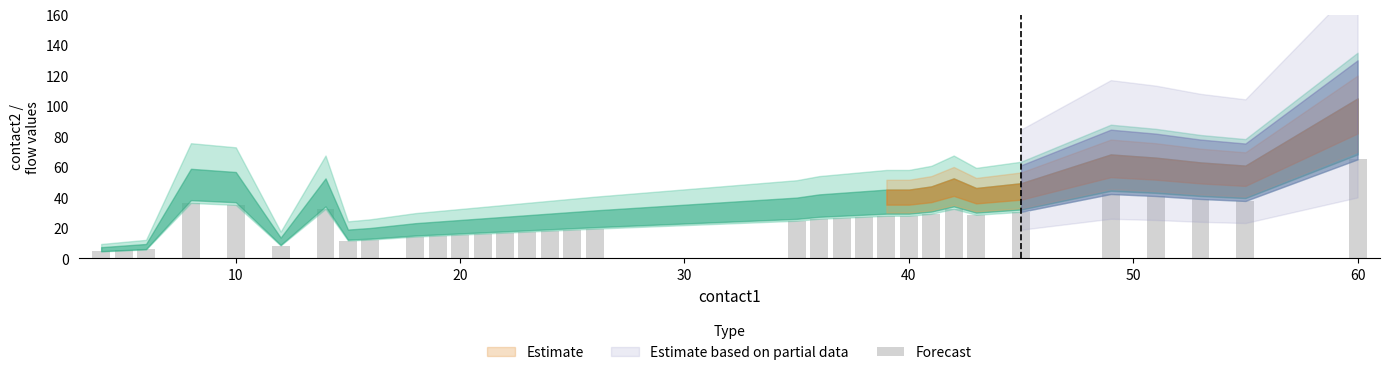

What is the maximum value shown in the chart?

65.0